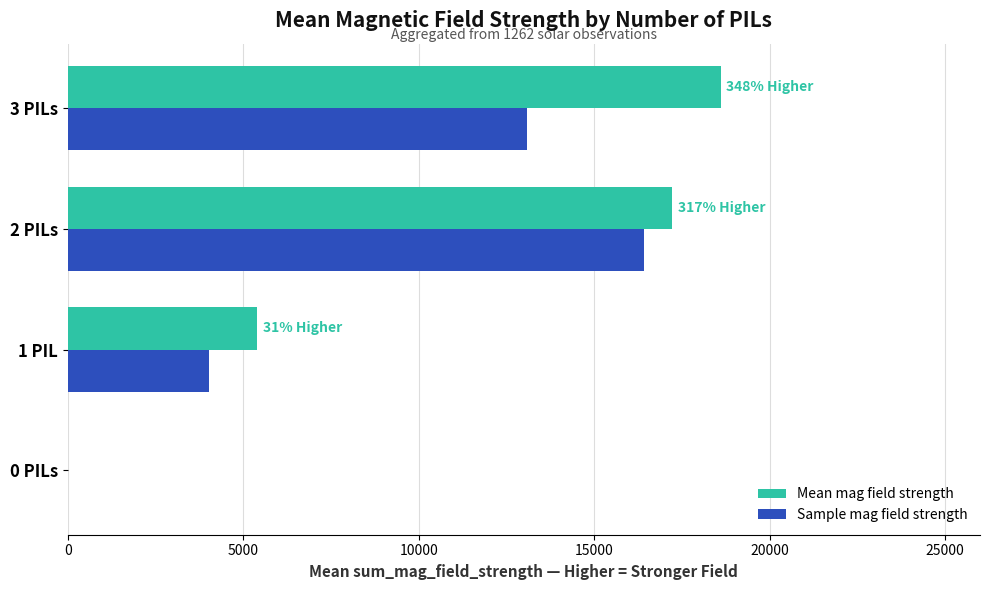

How many distinct data groups are displayed?

2